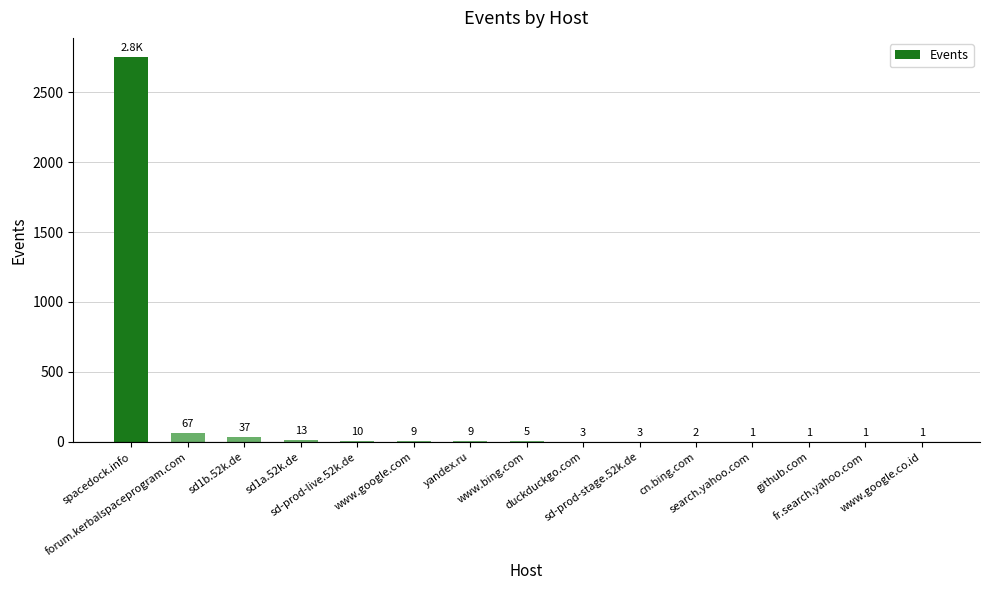

How many categories are shown in the chart?

15